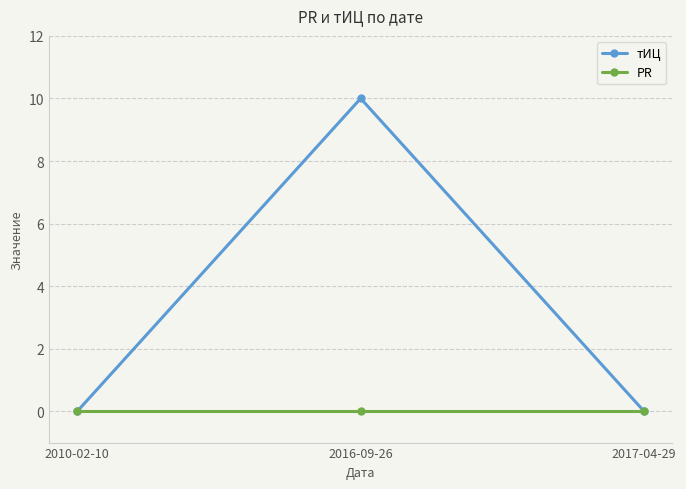

At which category is the sum across all series the highest?

2016-09-26